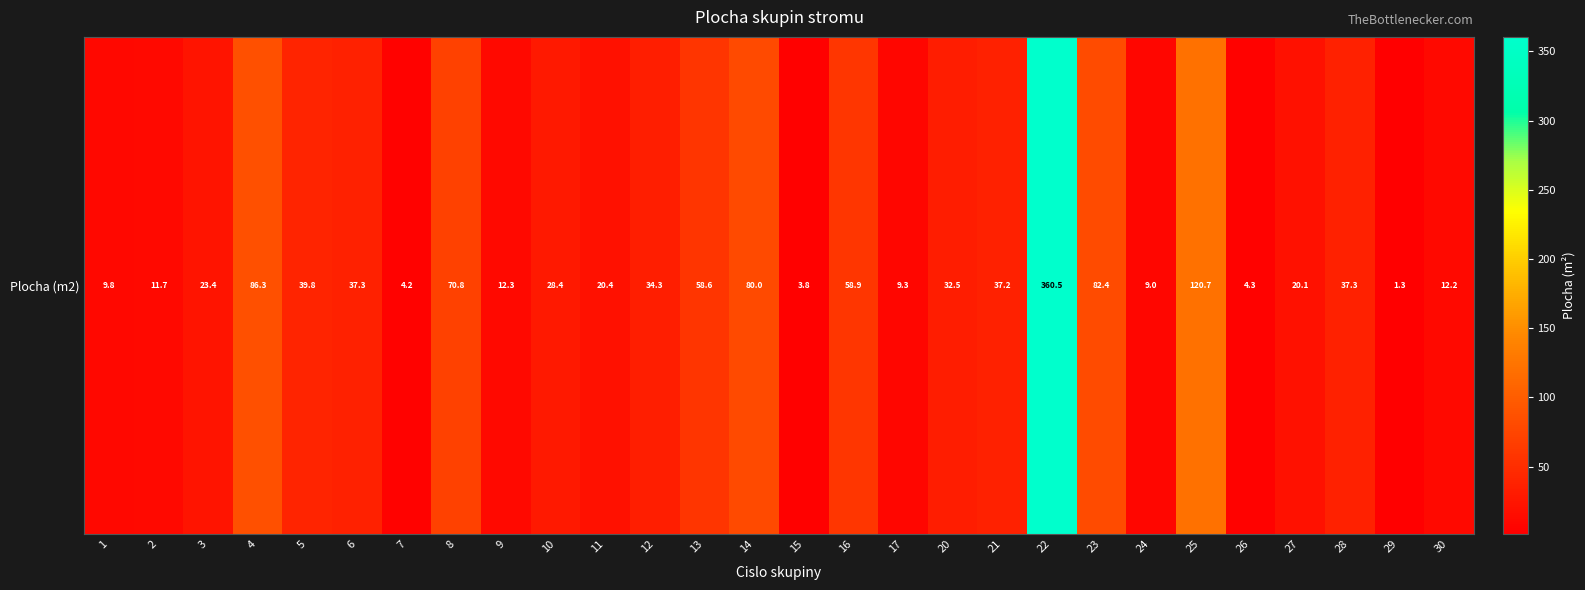

What is the difference between the values at 7 and 20?

28.3